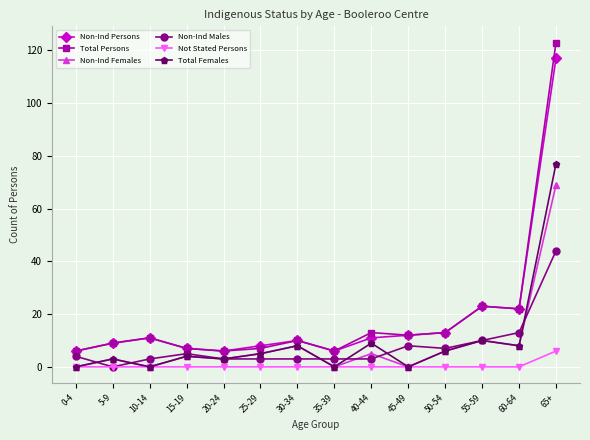

At which label is Non-Ind Females closest to 34?

55-59